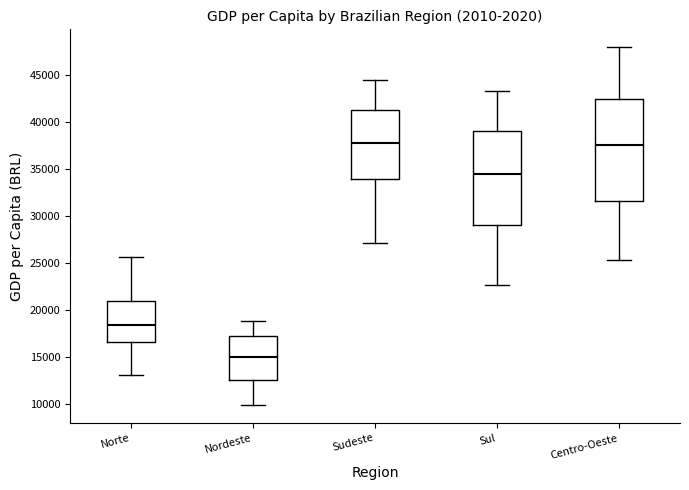

Where is the upper edge of the box for Sudeste on the y-axis? The values are not printed on the chart, so give them approximately, as read against the axis.

41000